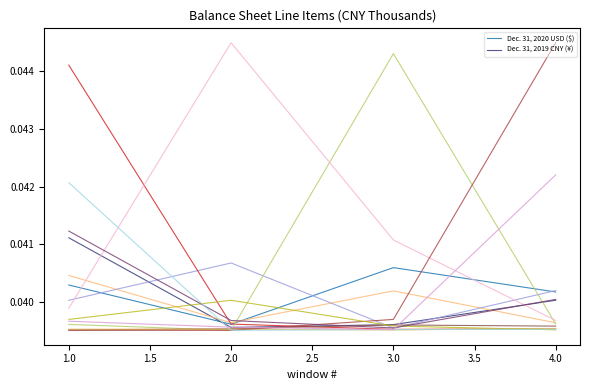

True or false: Dec. 31, 2020 USD ($) has a value of 0.1 at 3.0.

False